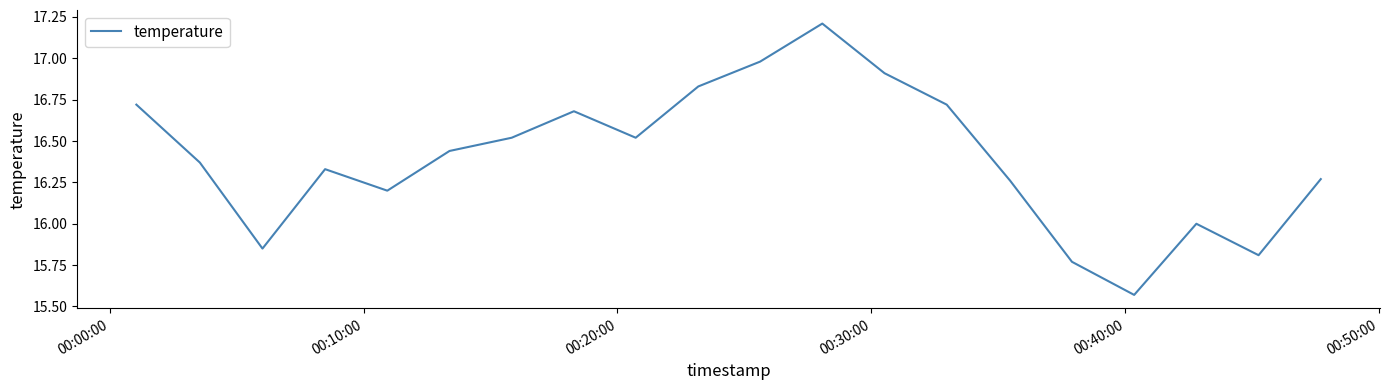

What is the difference between the maximum and minimum values?

1.6